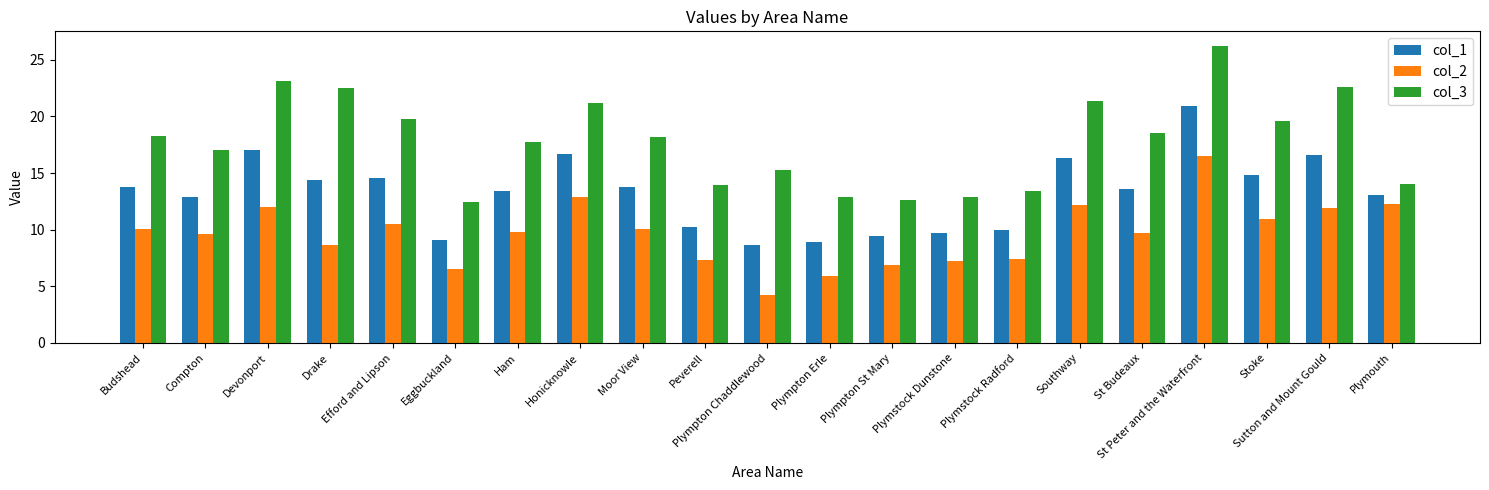

What position from the left is St Budeaux?

17